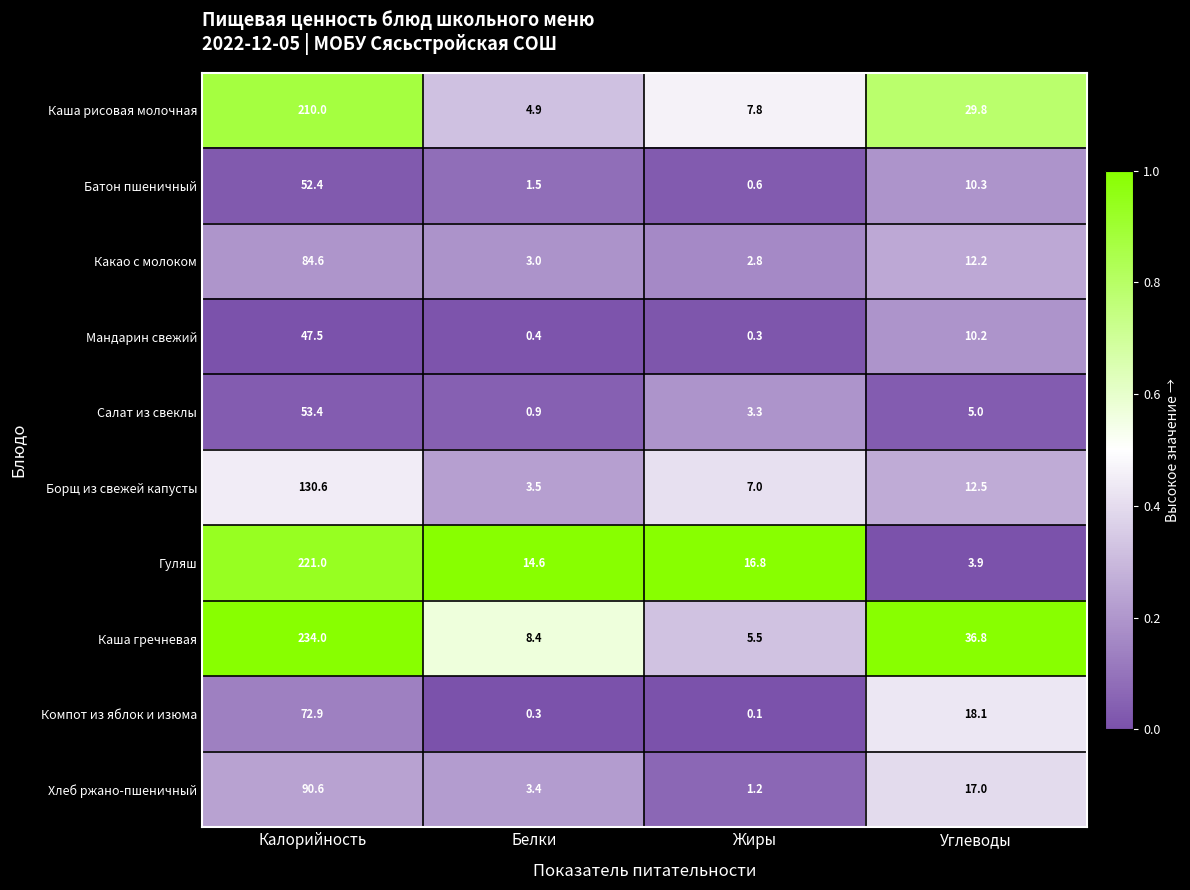

How many data points does each series have?

4